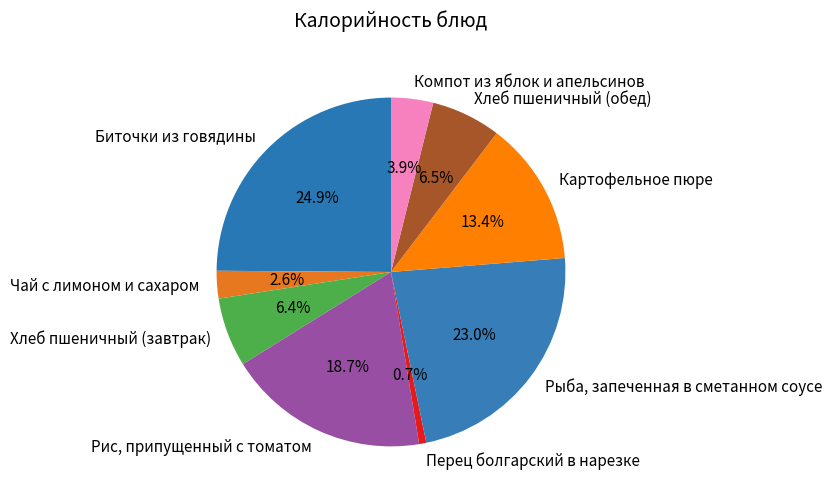

Is Хлеб пшеничный (обед) the majority of the pie?

No